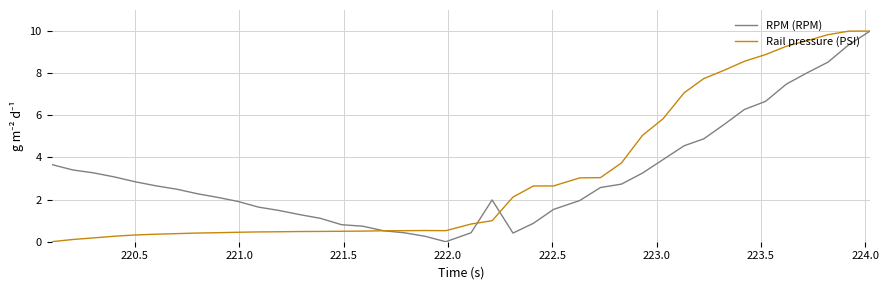

What is the difference between the maximum and minimum values in the RPM (RPM) series?

10.0